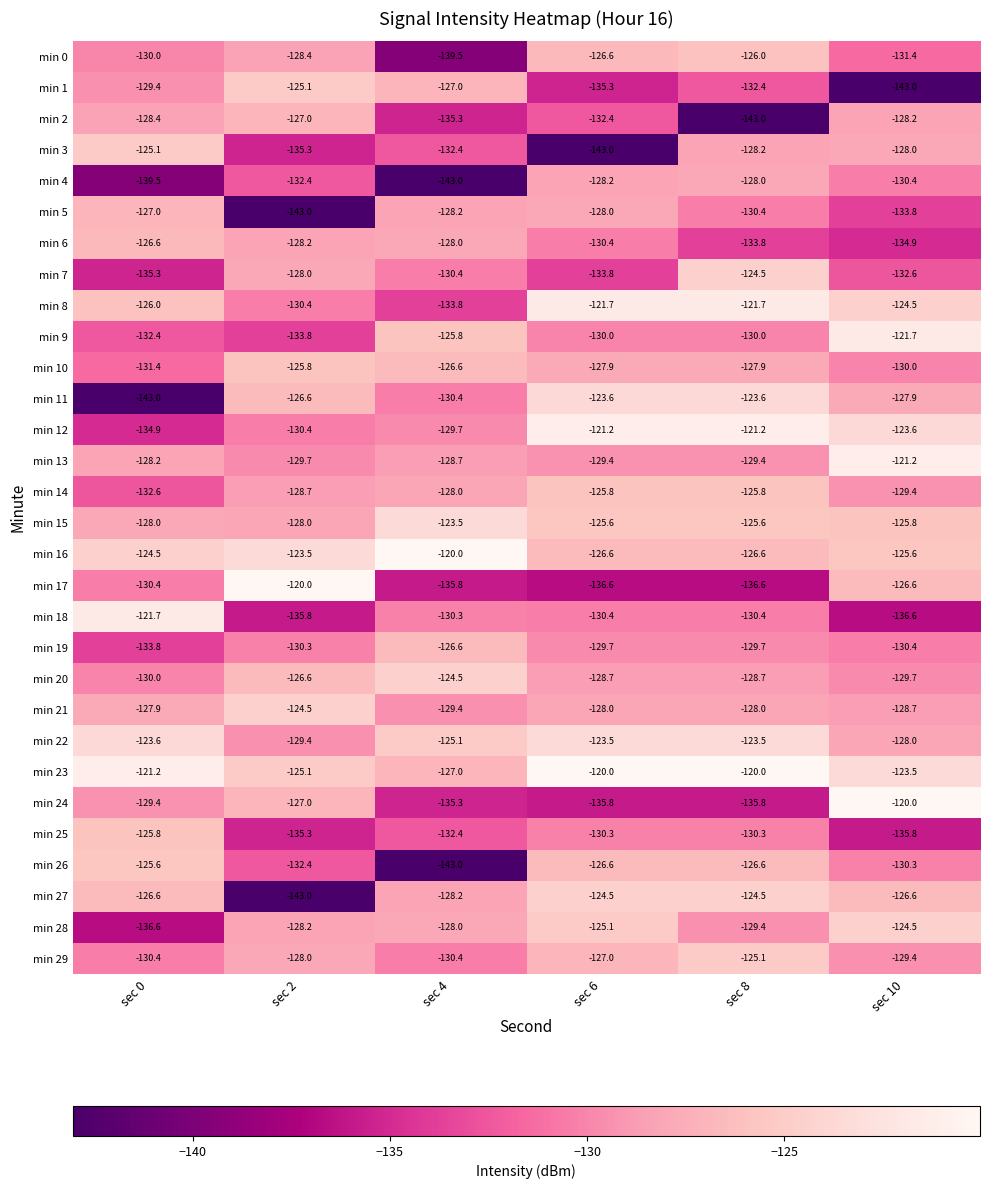

Which series has the widest spread of values?

min 11